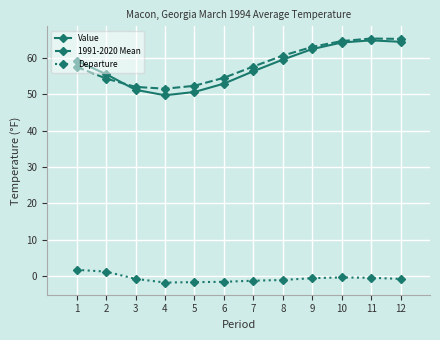

What is the sum of all 1991-2020 Mean values?

698.4